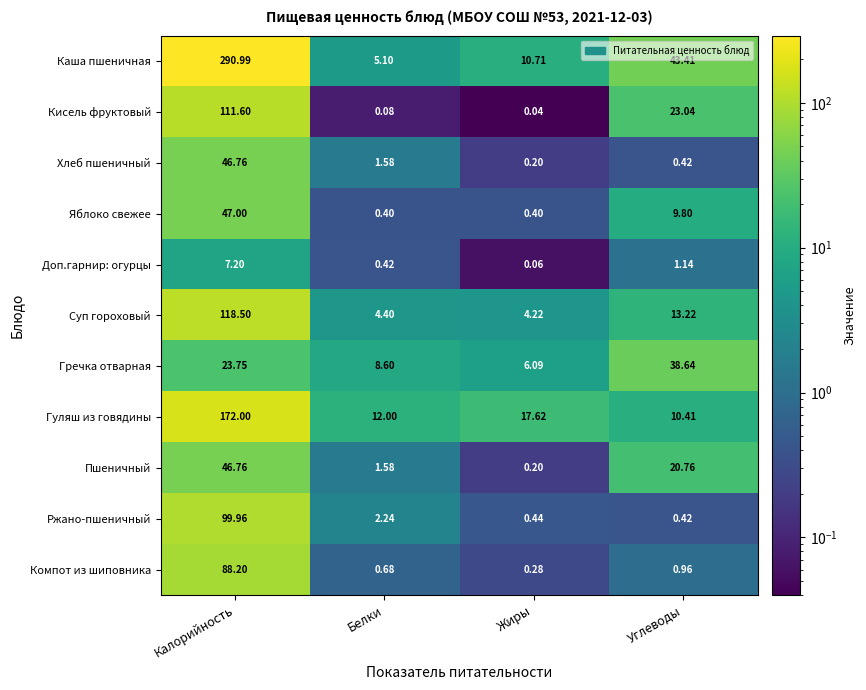

At which label does Гречка отварная reach its minimum?

Жиры